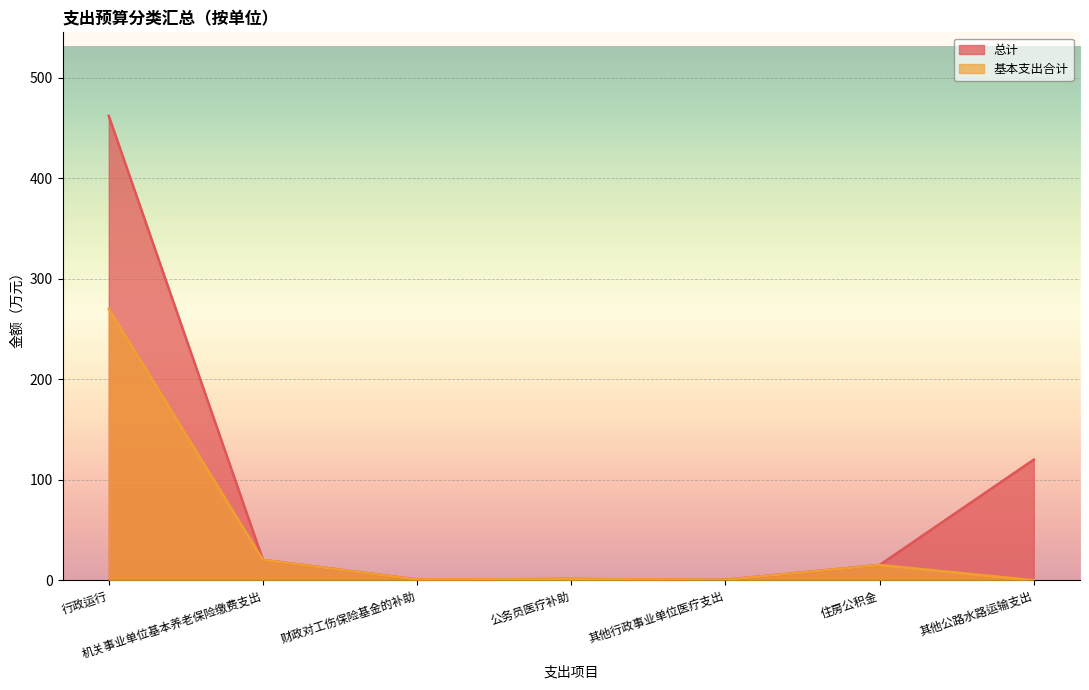

At which category does 基本支出合计 reach its first local peak?

公务员医疗补助